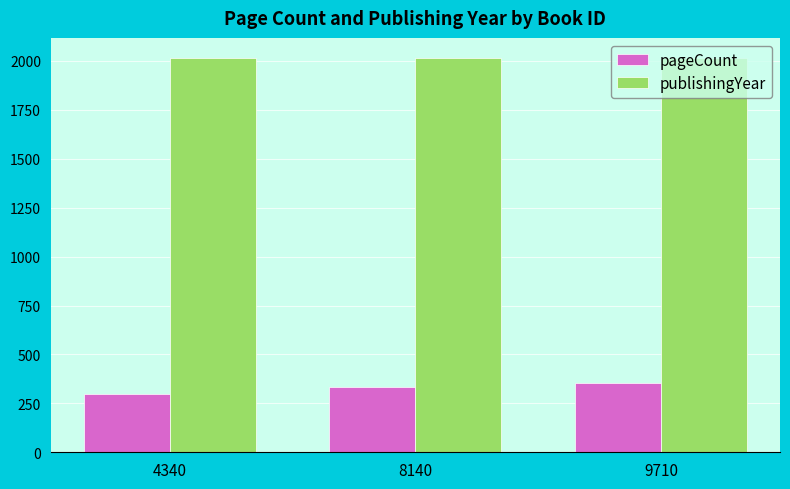

True or false: publishingYear has a value of 3162 at 8140.

False